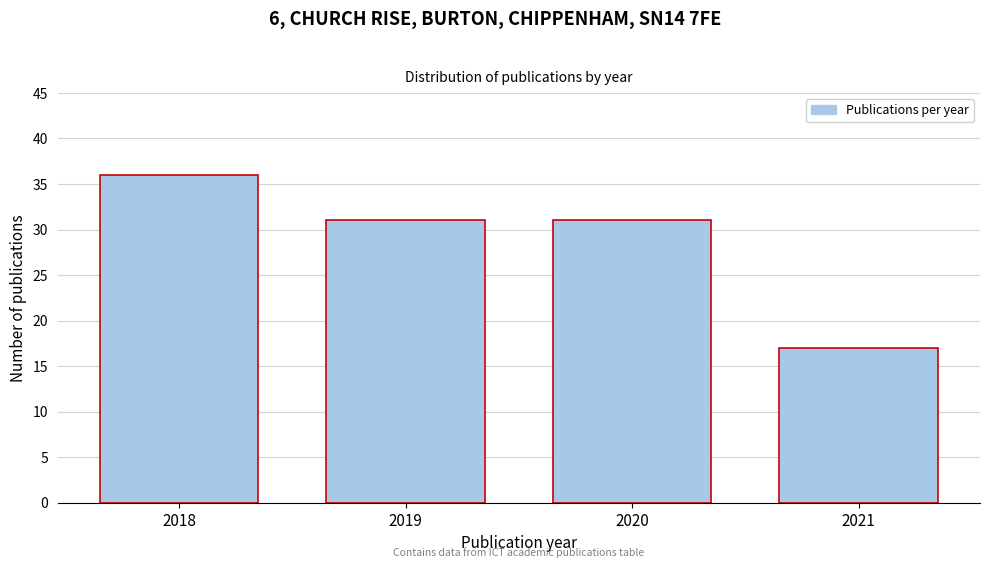

Reading left to right, transcribe all the data shown in this chart.

2018=36	2019=31	2020=31	2021=17